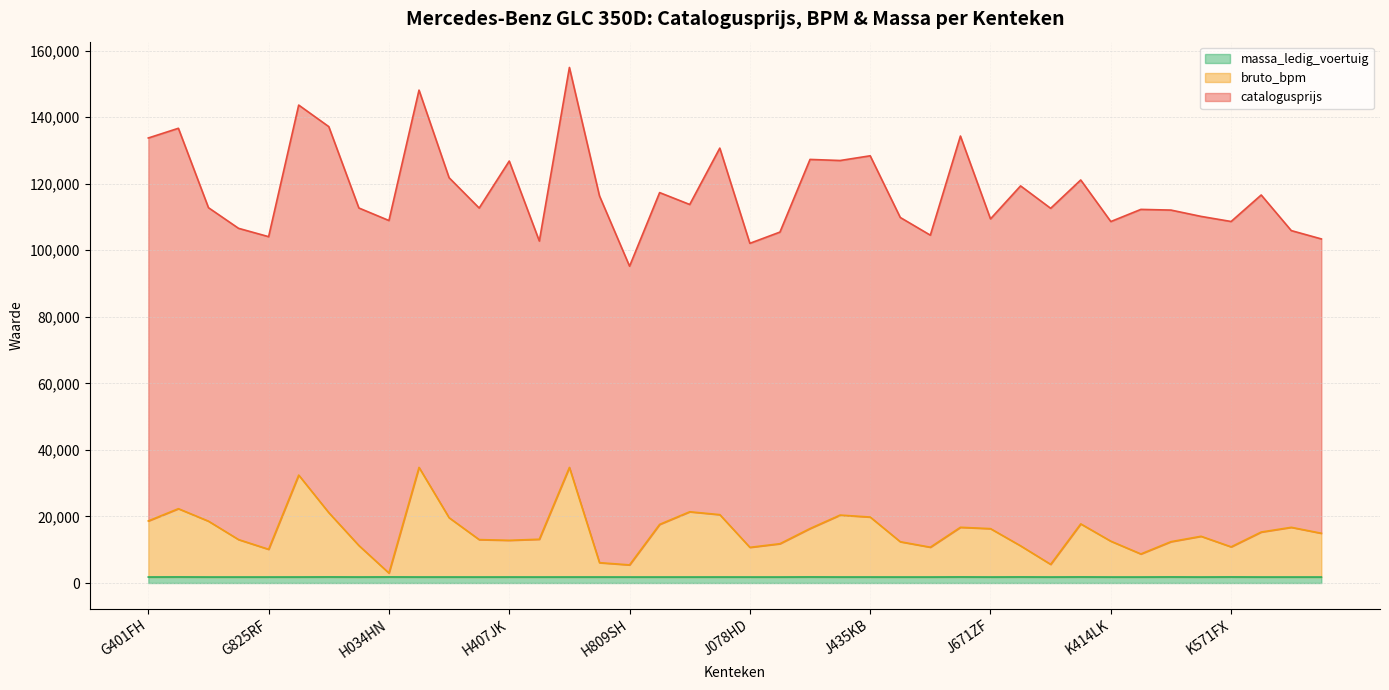

Which series changed the most between H996FB and J449VD?

bruto_bpm